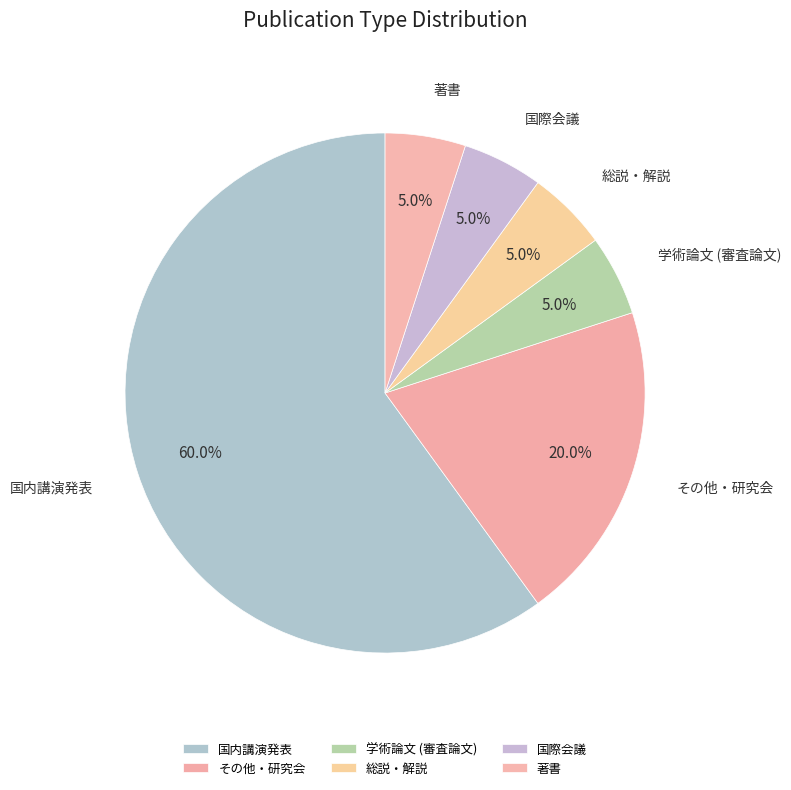

To the nearest percent, what percentage of the pie is その他・研究会?

20%